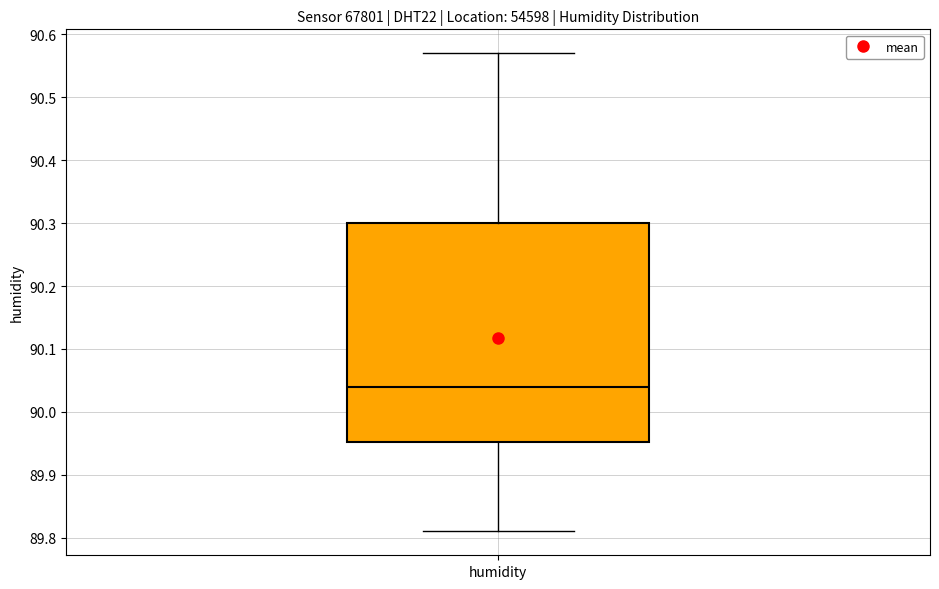

Transcribe this box plot: give where the median line is, the range the box spans, and where the two whiskers end, as read against the y-axis. The values are not printed on the chart, so give them approximately, as read against the axis.

median 90.04, box 89.95 to 90.30, whiskers 89.81 to 90.57